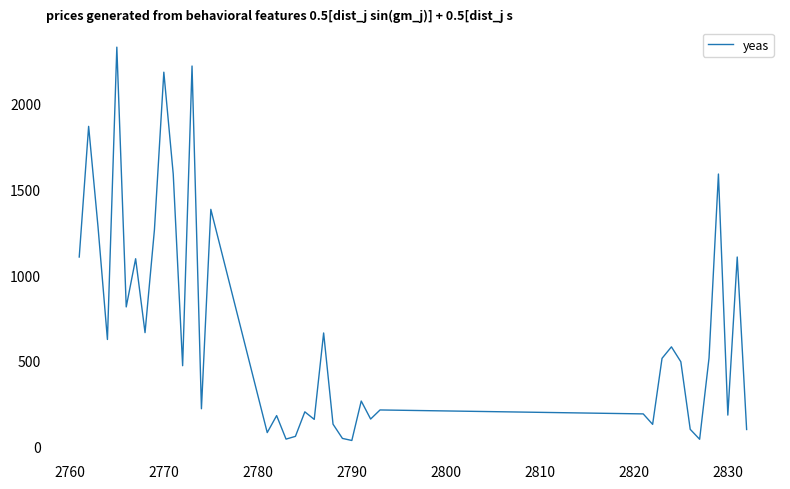

What is the difference between the maximum and minimum values?

2294